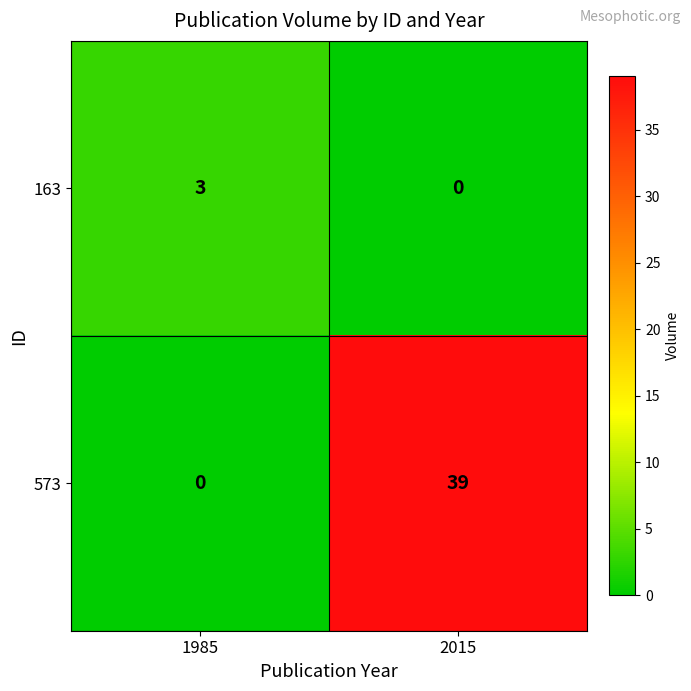

Rank the series at 2015 from highest to lowest value.

573, 163